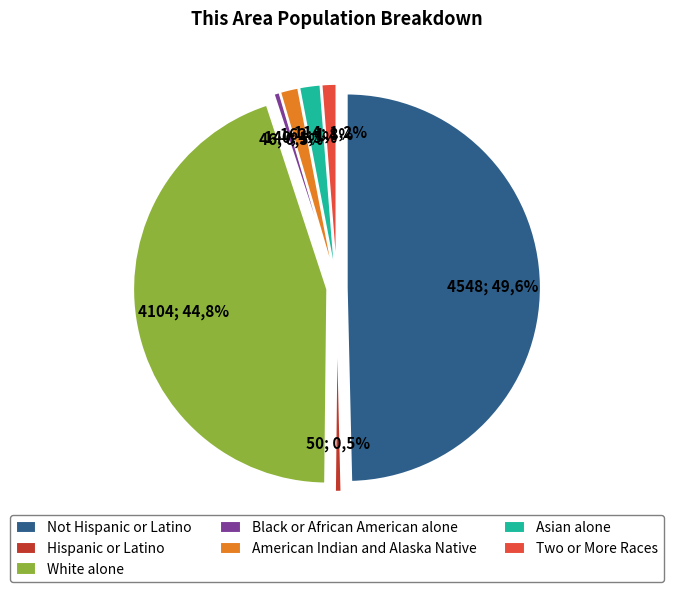

To the nearest percent, what is the difference between the largest and smallest slice percentages?

49%